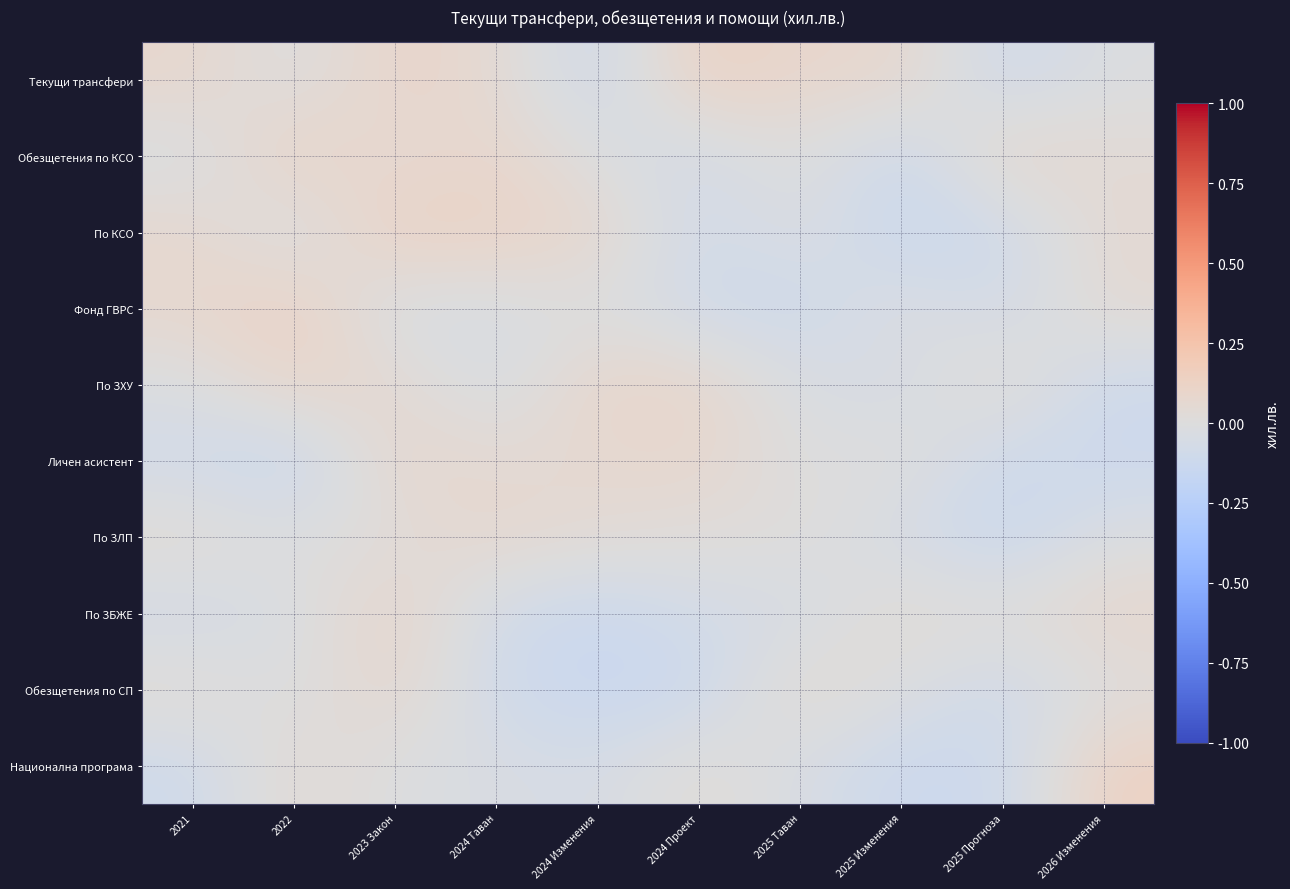

Reading left to right, what are all the values shown in this chart?

Текущи трансфери: 2021=0.1	2022=-0.0	2023 Закон=0.1	2024 Таван=0.1	2024 Изменения=-0.1	2024 Проект=0.1	2025 Таван=0.1	2025 Изменения=0.1	2025 Прогноза=-0.1	2026 Изменения=-0.0
Обезщетения по КСО: 2021=-0.0	2022=0.1	2023 Закон=0.0	2024 Таван=0.1	2024 Изменения=-0.0	2024 Проект=-0.1	2025 Таван=0.0	2025 Изменения=-0.1	2025 Прогноза=0.1	2026 Изменения=0.0
По КСО: 2021=0.1	2022=-0.0	2023 Закон=0.1	2024 Таван=0.1	2024 Изменения=0.1	2024 Проект=-0.1	2025 Таван=-0.0	2025 Изменения=-0.1	2025 Прогноза=-0.1	2026 Изменения=0.1
Фонд ГВРС: 2021=0.1	2022=0.1	2023 Закон=-0.1	2024 Таван=-0.0	2024 Изменения=-0.0	2024 Проект=-0.1	2025 Таван=-0.1	2025 Изменения=-0.0	2025 Прогноза=-0.1	2026 Изменения=0.1
По ЗХУ: 2021=-0.0	2022=0.1	2023 Закон=0.1	2024 Таван=-0.1	2024 Изменения=0.1	2024 Проект=0.1	2025 Таван=-0.0	2025 Изменения=-0.1	2025 Прогноза=0.1	2026 Изменения=-0.1
Личен асистент: 2021=-0.1	2022=-0.1	2023 Закон=0.1	2024 Таван=0.0	2024 Изменения=0.1	2024 Проект=0.1	2025 Таван=-0.0	2025 Изменения=0.0	2025 Прогноза=-0.1	2026 Изменения=-0.1
По ЗЛП: 2021=0.1	2022=-0.0	2023 Закон=0.0	2024 Таван=0.1	2024 Изменения=0.0	2024 Проект=0.0	2025 Таван=0.0	2025 Изменения=-0.1	2025 Прогноза=-0.1	2026 Изменения=-0.0
По ЗБЖЕ: 2021=-0.1	2022=-0.0	2023 Закон=0.1	2024 Таван=-0.1	2024 Изменения=-0.1	2024 Проект=-0.1	2025 Таван=-0.1	2025 Изменения=0.0	2025 Прогноза=0.0	2026 Изменения=0.1
Обезщетения по СП: 2021=0.0	2022=-0.0	2023 Закон=0.1	2024 Таван=-0.1	2024 Изменения=-0.1	2024 Проект=-0.1	2025 Таван=0.1	2025 Изменения=-0.0	2025 Прогноза=-0.1	2026 Изменения=0.0
Национална програма: 2021=-0.1	2022=0.1	2023 Закон=-0.0	2024 Таван=-0.0	2024 Изменения=-0.1	2024 Проект=0.0	2025 Таван=-0.0	2025 Изменения=-0.1	2025 Прогноза=-0.1	2026 Изменения=0.1